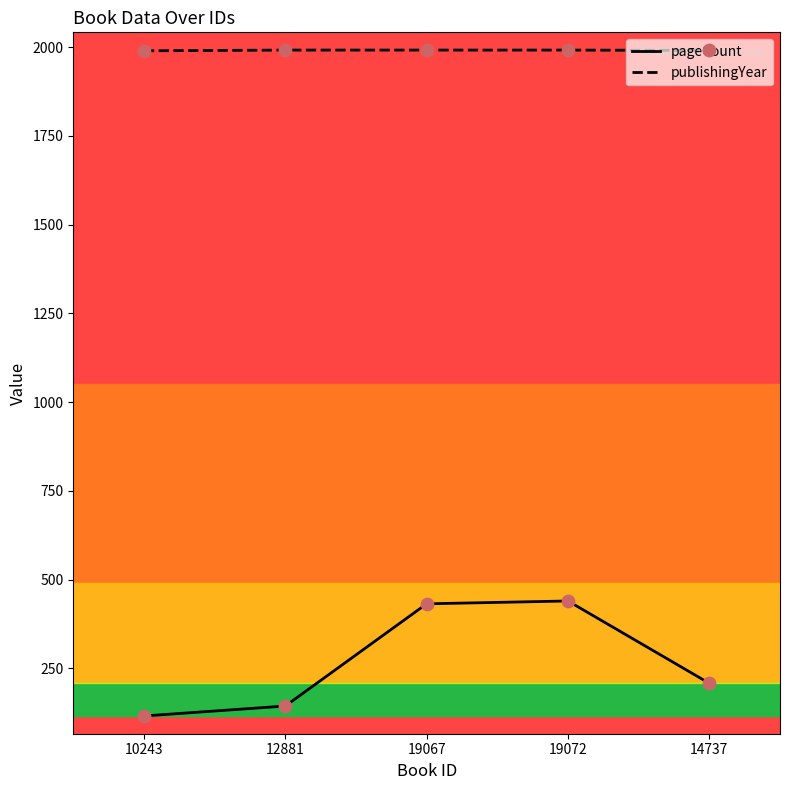

At how many categories does at least one series exceed 1674?

5